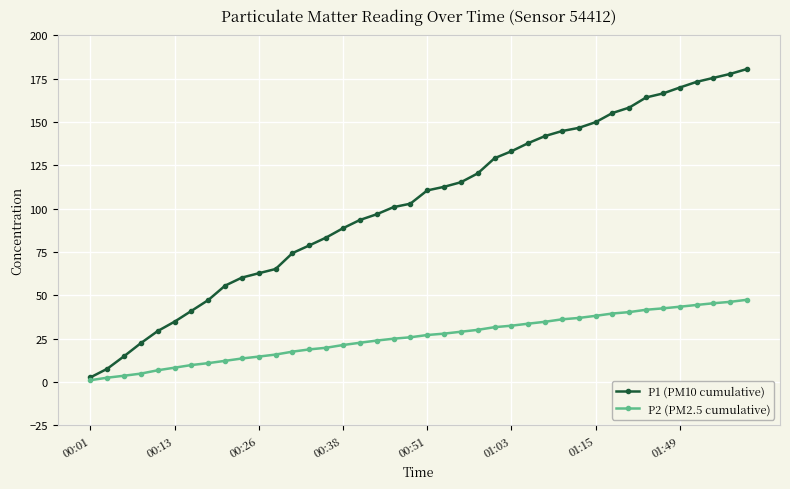

List the series in order of their peak value, highest first.

P1 (PM10 cumulative), P2 (PM2.5 cumulative)